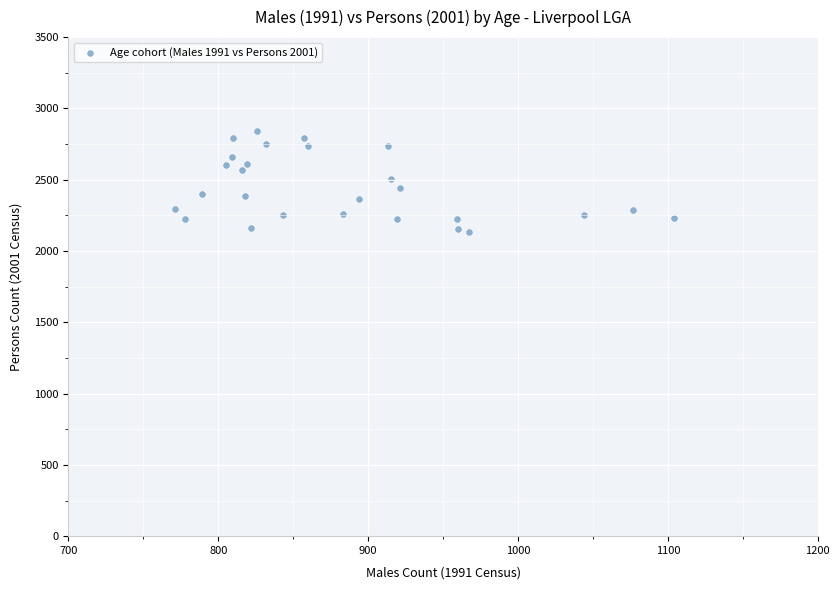

What is the range of X values (max minus min)?

333